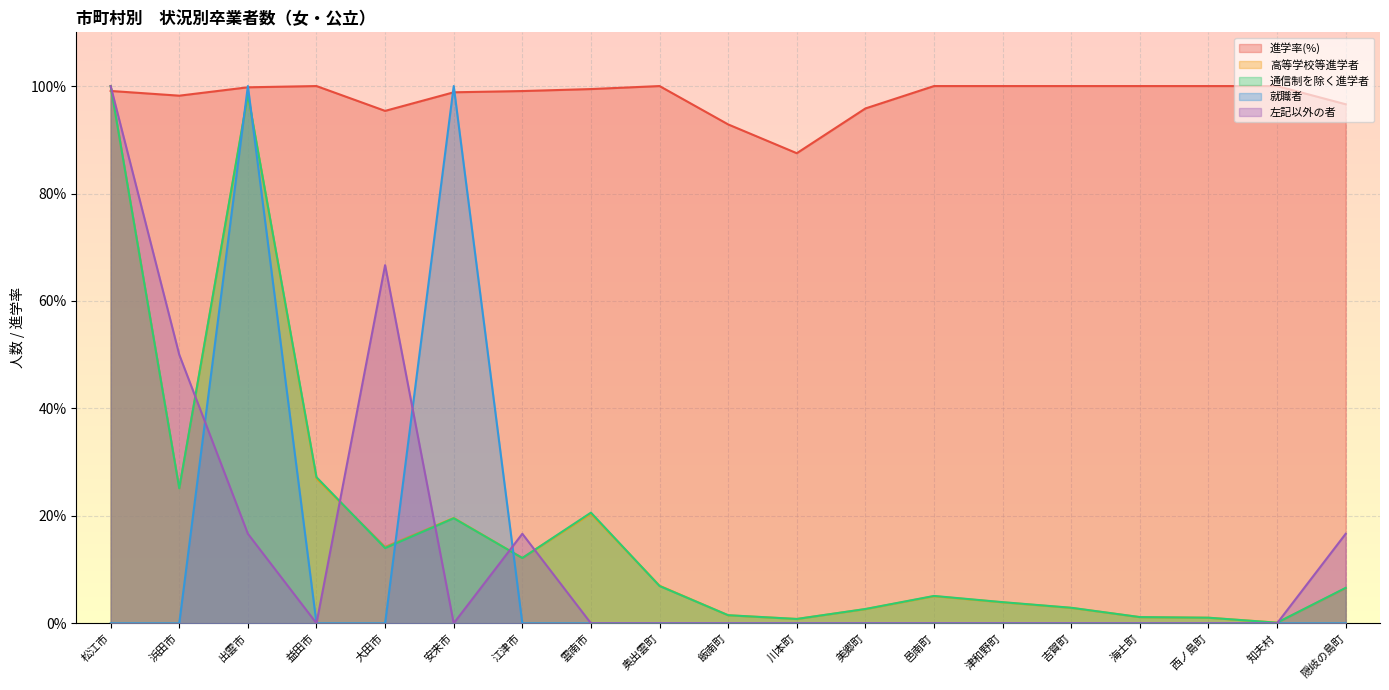

How many lines are shown in the chart?

5